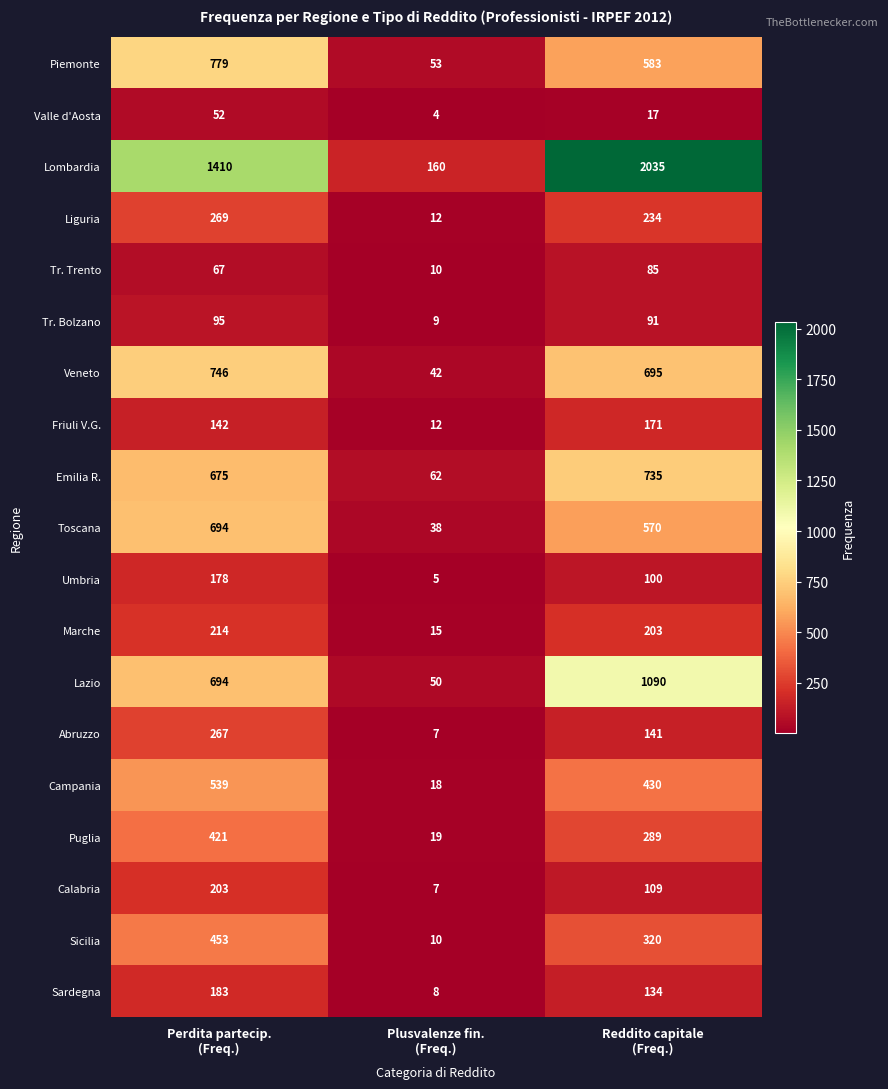

What is the highest value of the Lombardia series?

2035